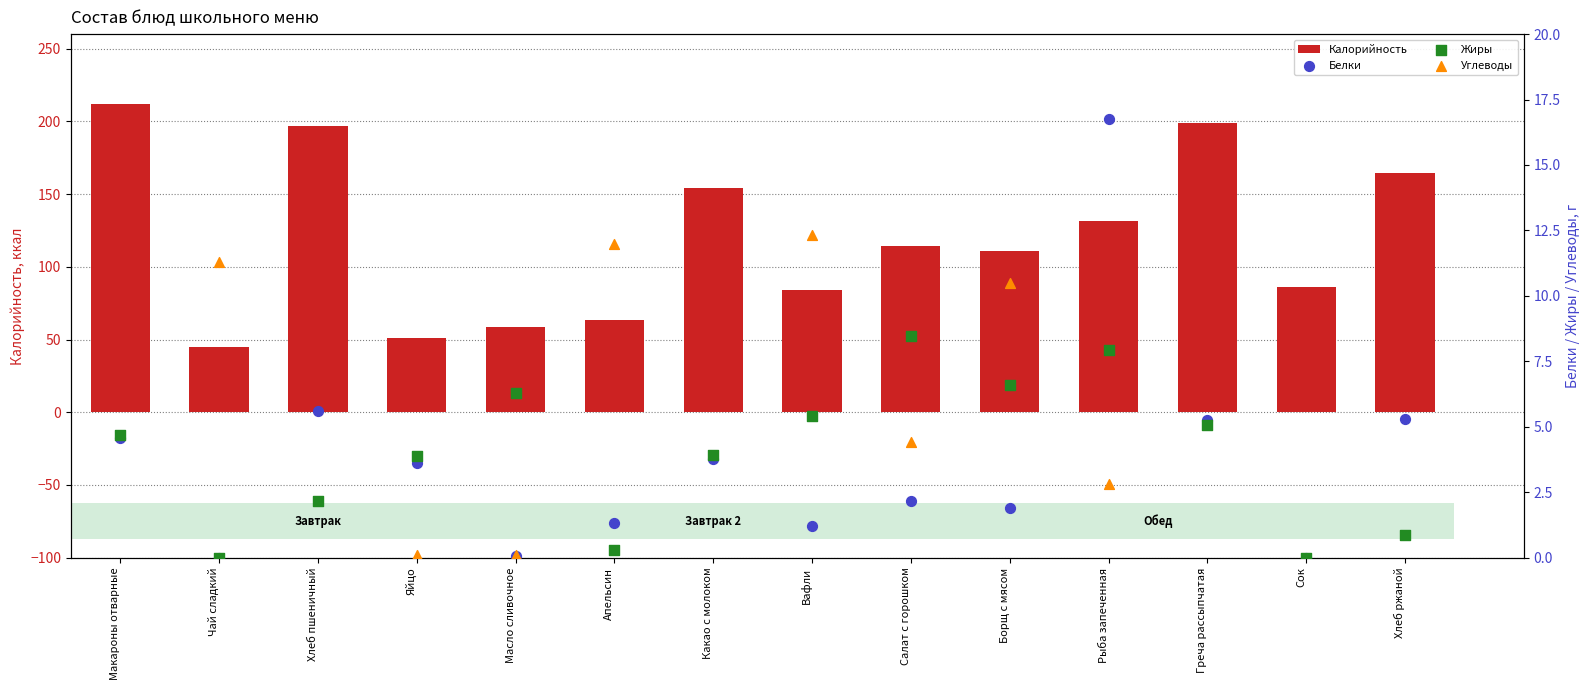

At which category is the sum across all series the highest?

Макароны отварные